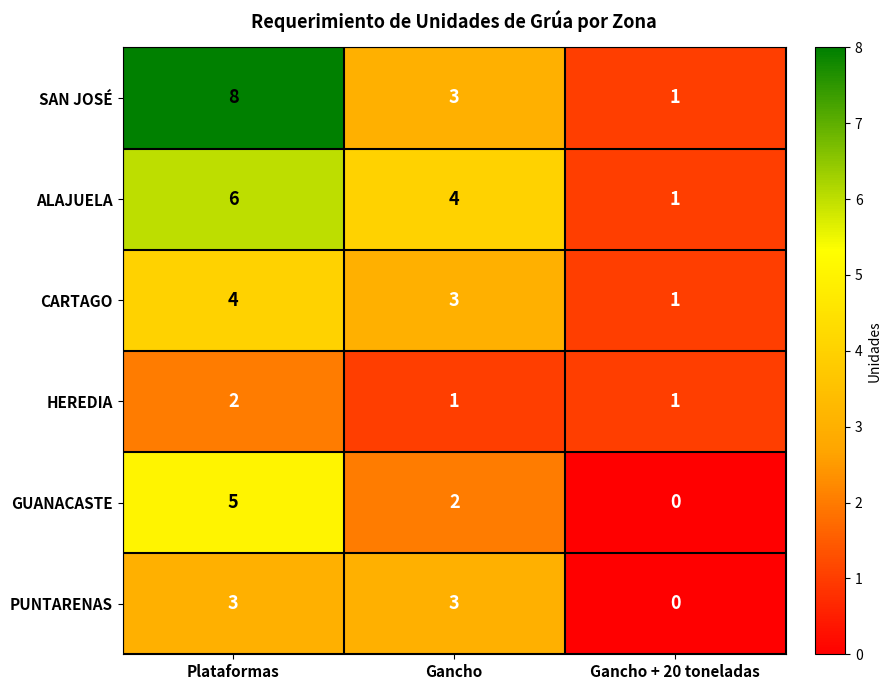

The value of PUNTARENAS at Gancho is 3. True or false?

True